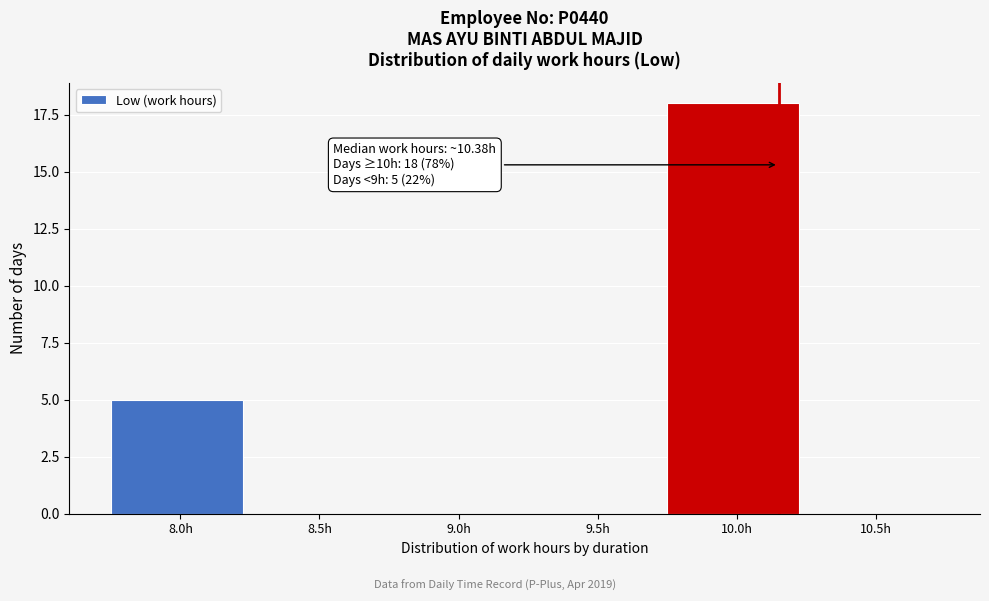

Reading left to right, extract all data points from this chart.

8.0h=5	8.5h=0	9.0h=0	9.5h=0	10.0h=18	10.5h=0